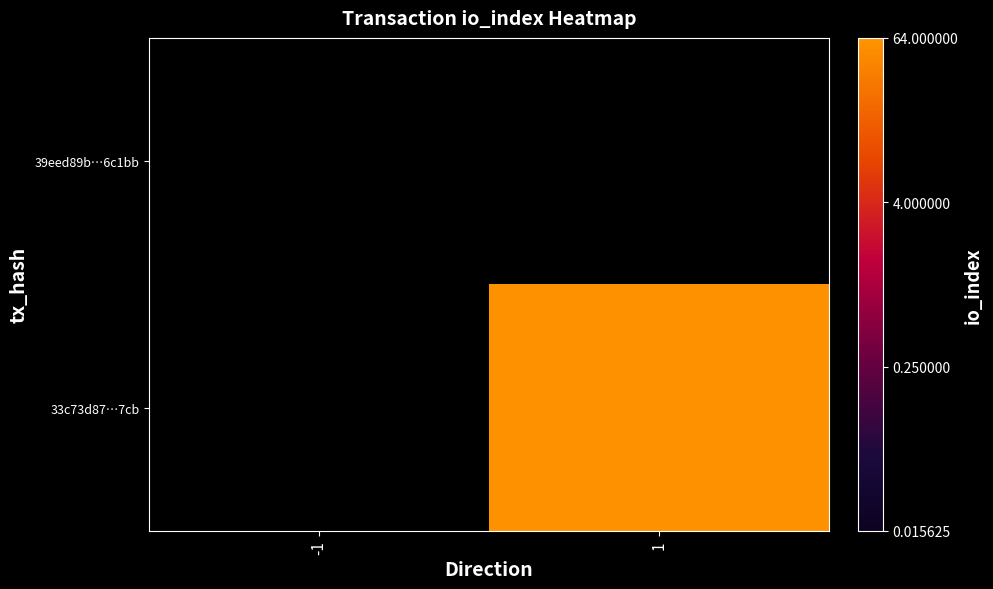

Is it true that 33c73d87…7cb equals 57.0 at 1?

True